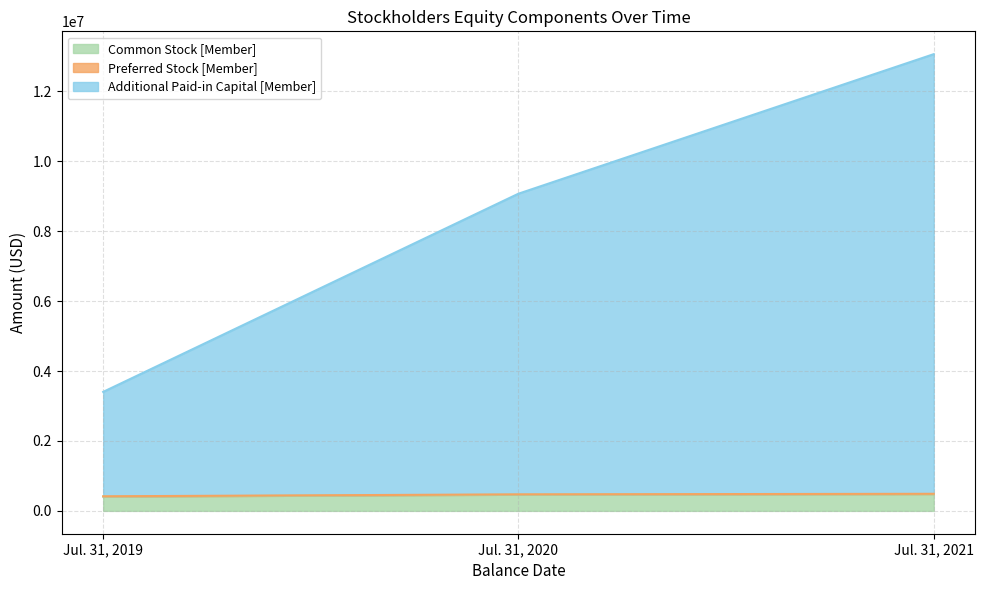

At which category is the sum across all series the highest?

Jul. 31, 2021